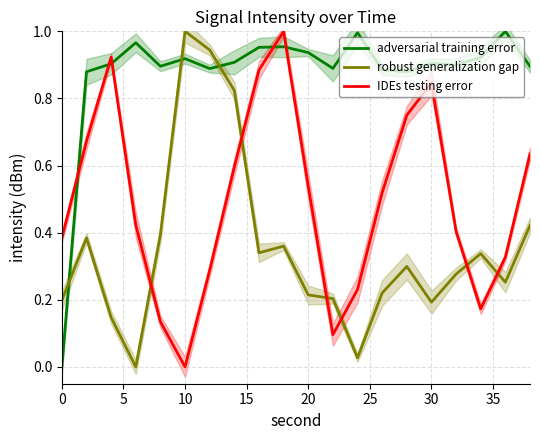

Count the number of categories in the chart.

20